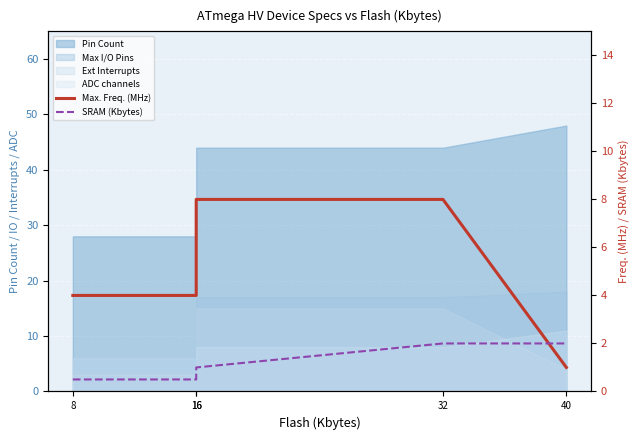

At which category is the sum across all series the highest?

32